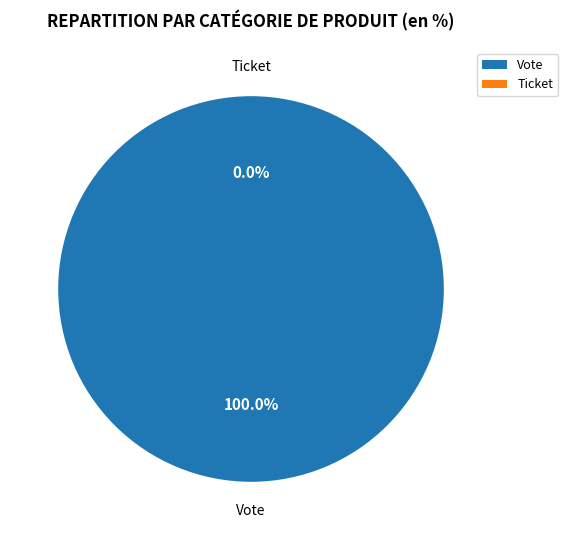

Rank the categories by value from highest to lowest.

Vote, Ticket